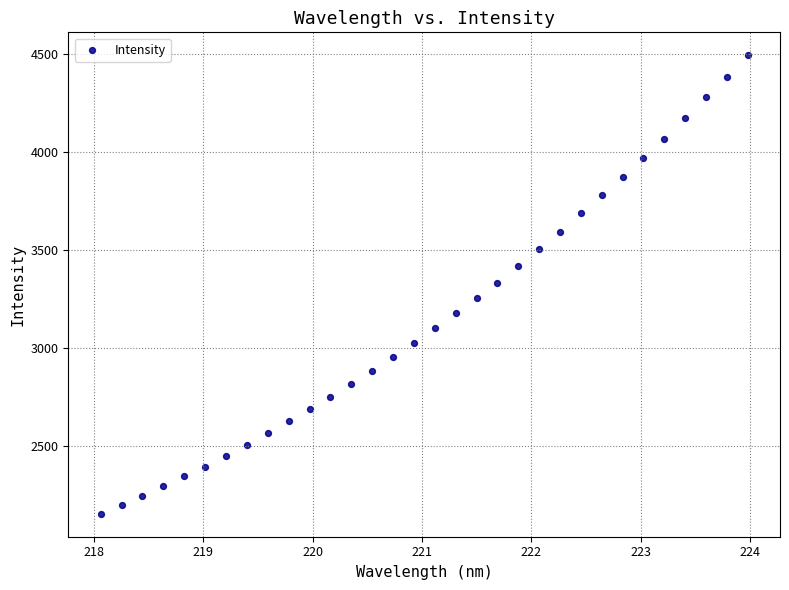

What is the range of X values (max minus min)?

5.9